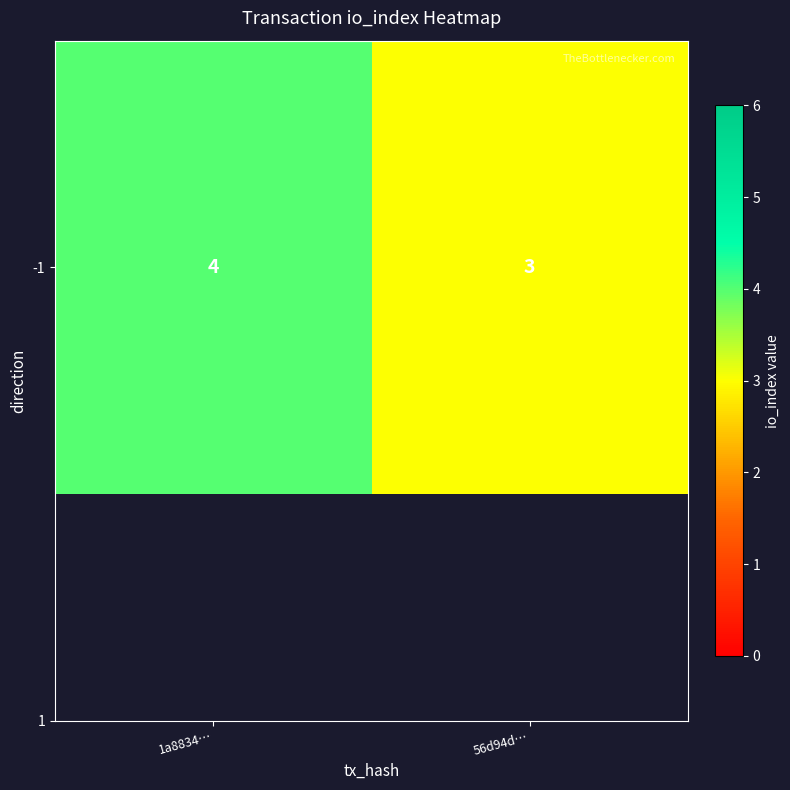

What is the average value?

4